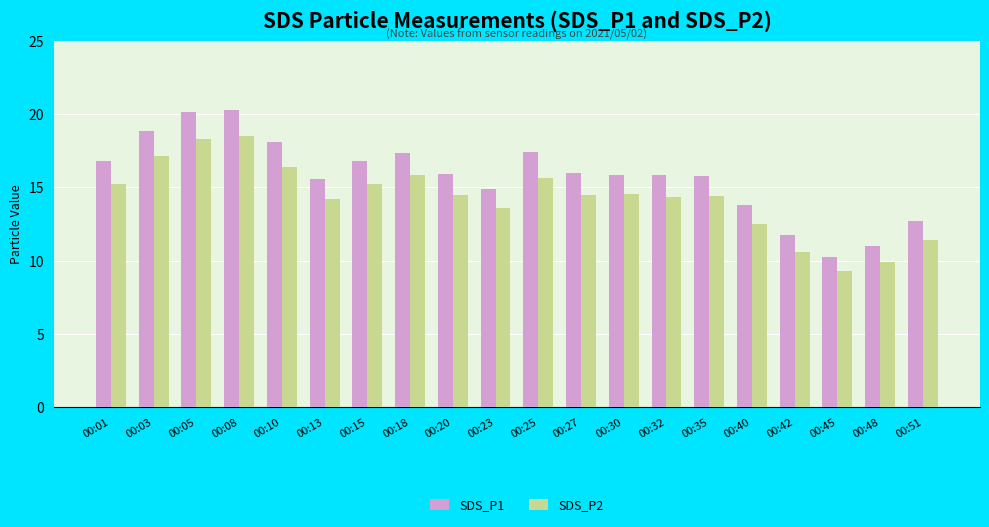

What is the smallest value displayed?

9.3